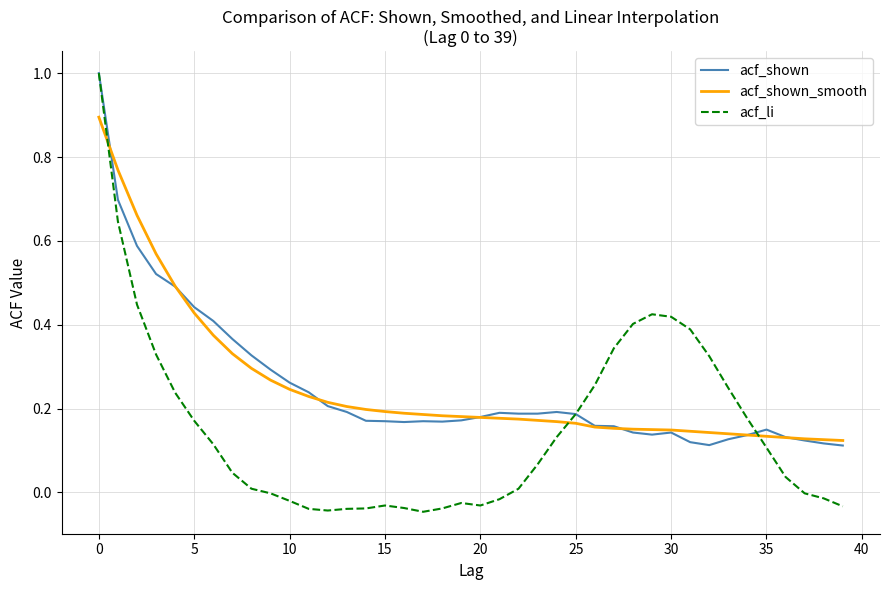

Which series has the largest range (max minus min)?

acf_li